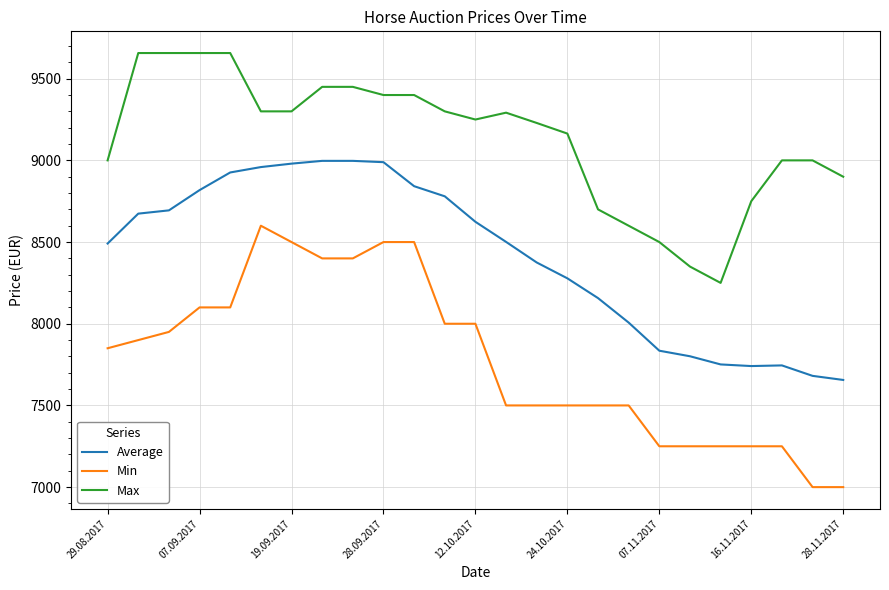

What is the difference between the maximum and minimum values in the Max series?

1407